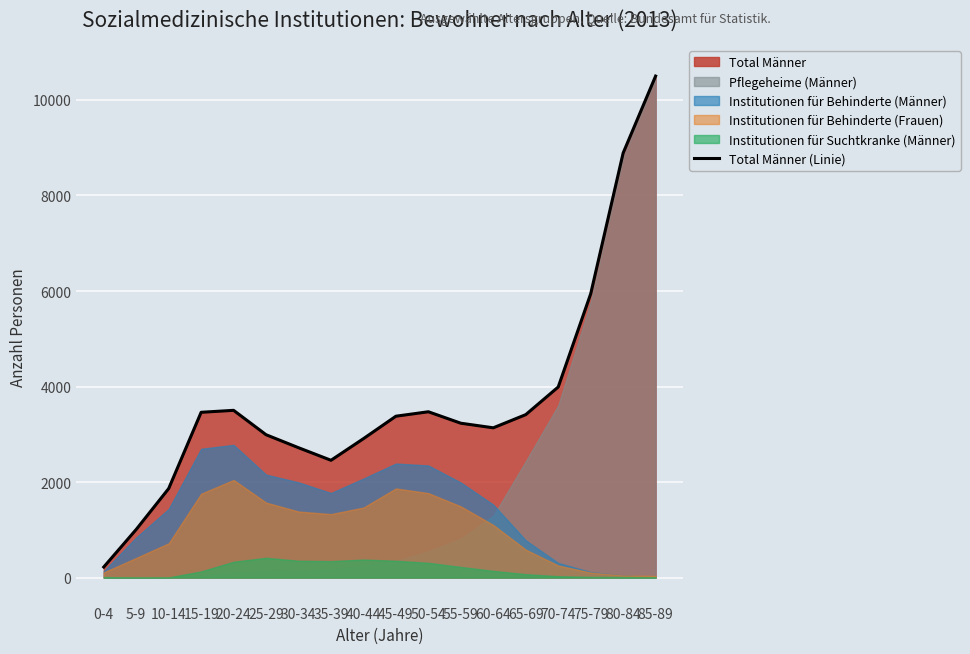

Approximately how many times larger is the value at 55-59 compared to 25-29?

1.1